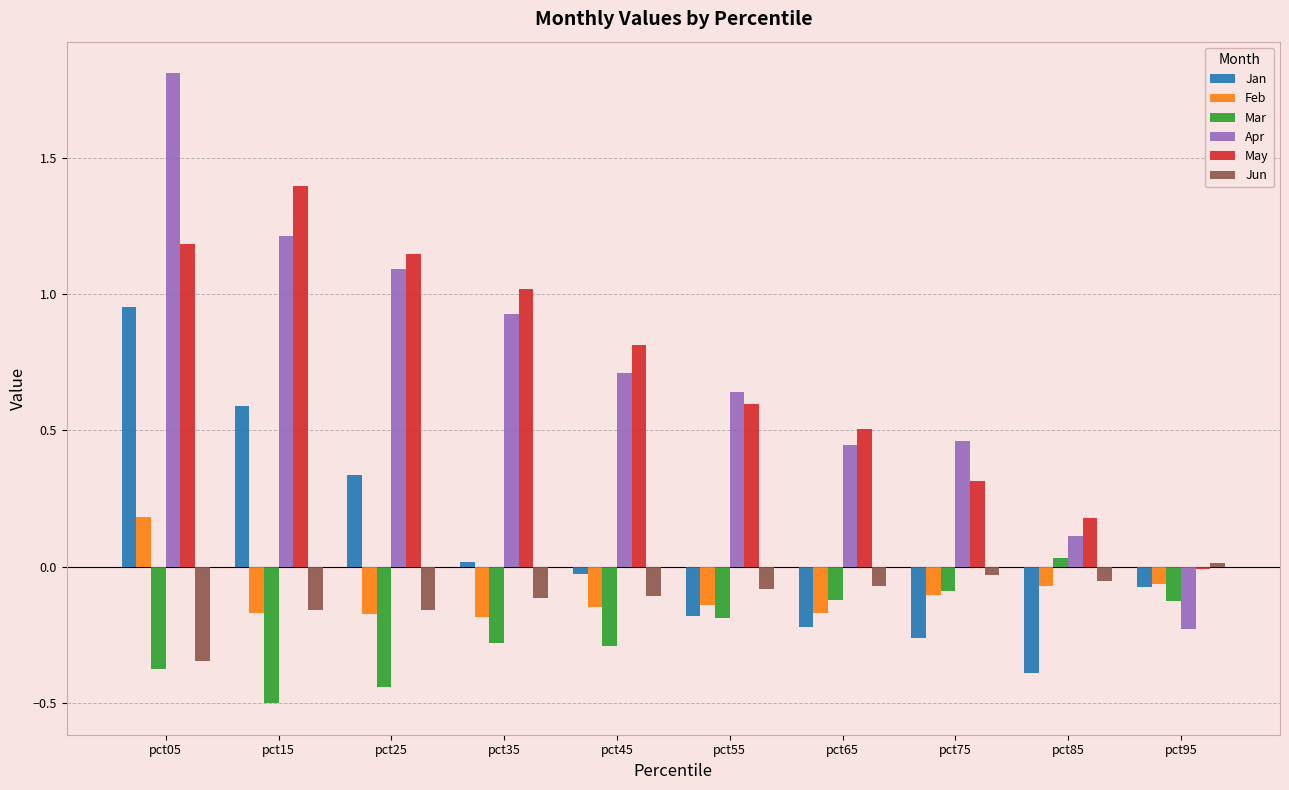

Count the number of data series in this chart.

6